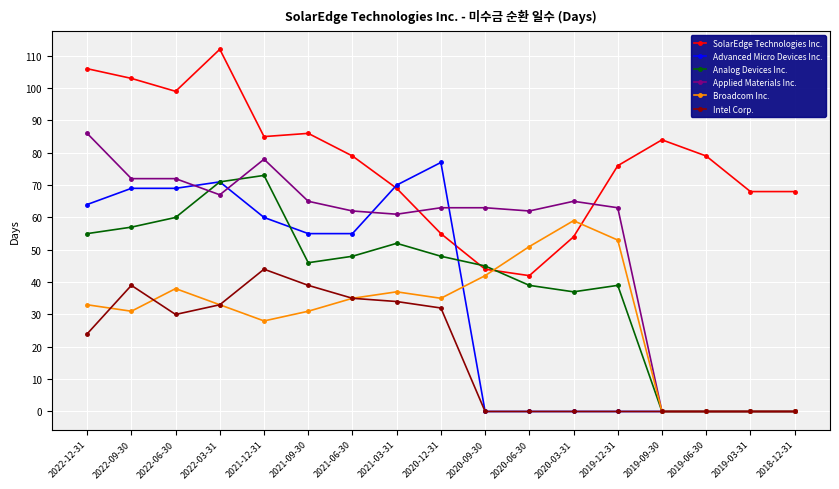

What are all the series names shown in the legend?

SolarEdge Technologies Inc., Advanced Micro Devices Inc., Analog Devices Inc., Applied Materials Inc., Broadcom Inc., Intel Corp.